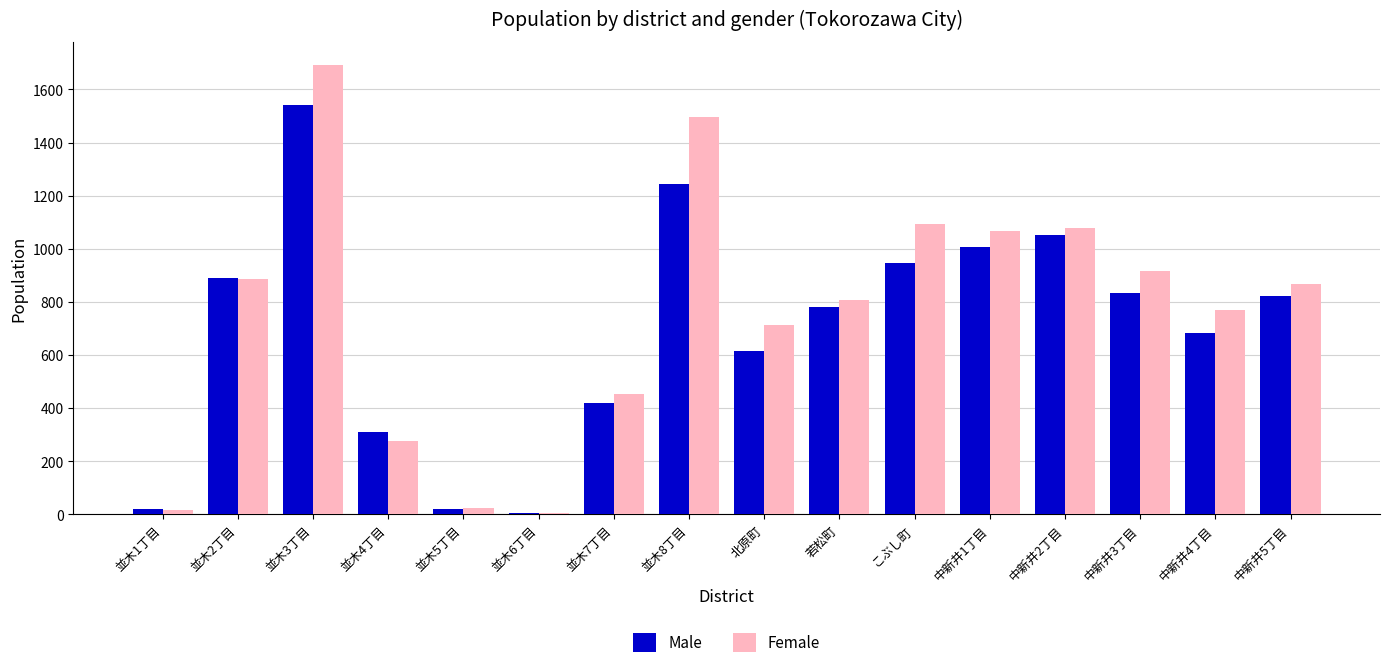

What is the sum of all Male values?

11185